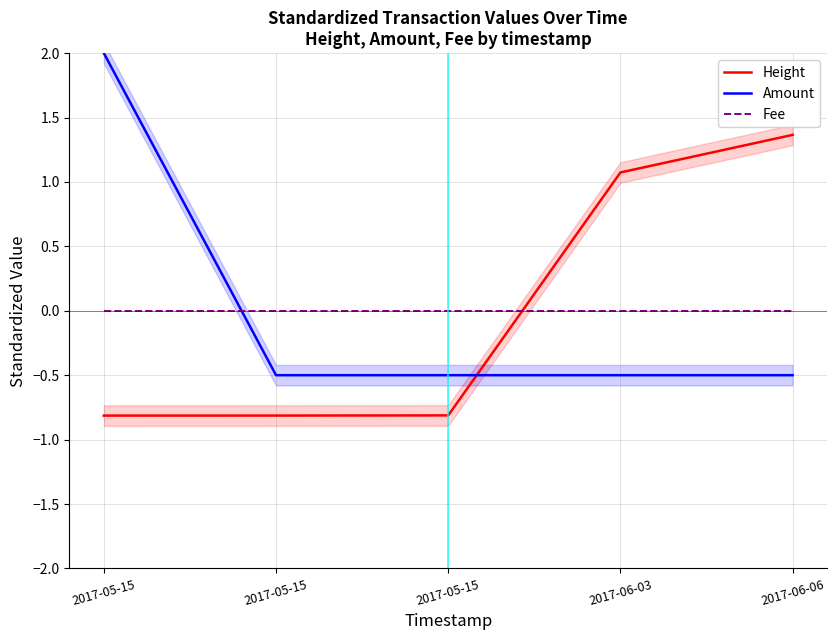

Which category has the highest value across all series?

2017-05-15